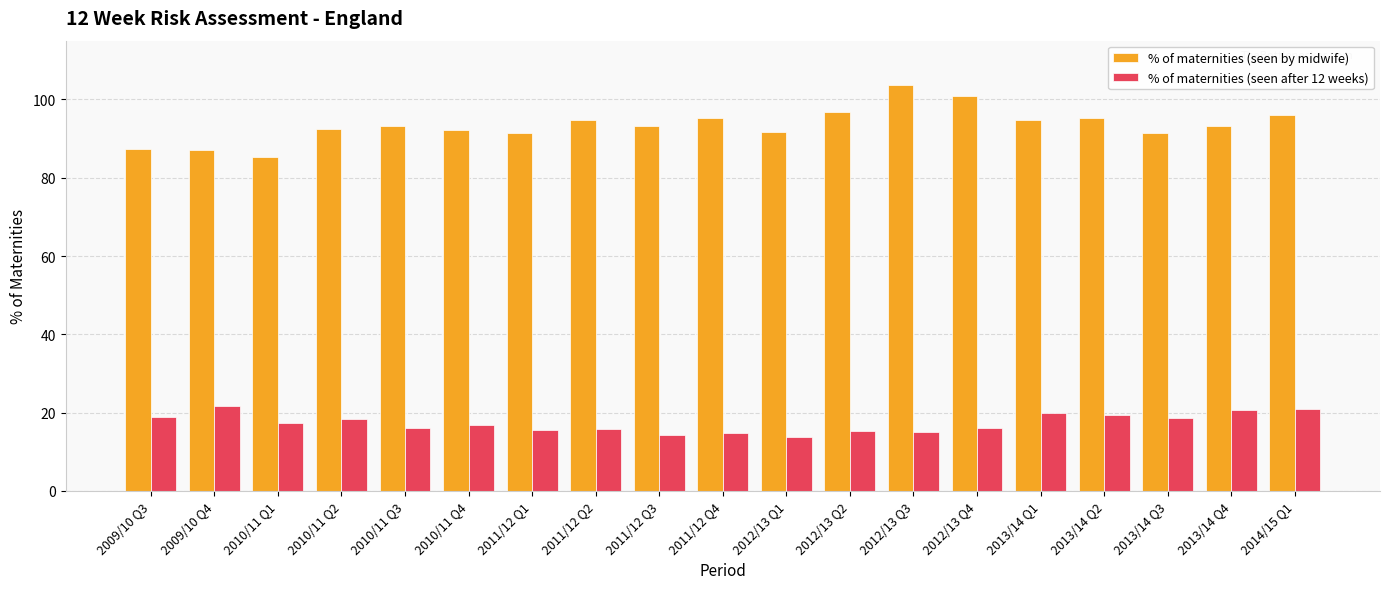

What is the sum of the % of maternities (seen after 12 weeks) values at 2012/13 Q1 and 2011/12 Q2?

29.6